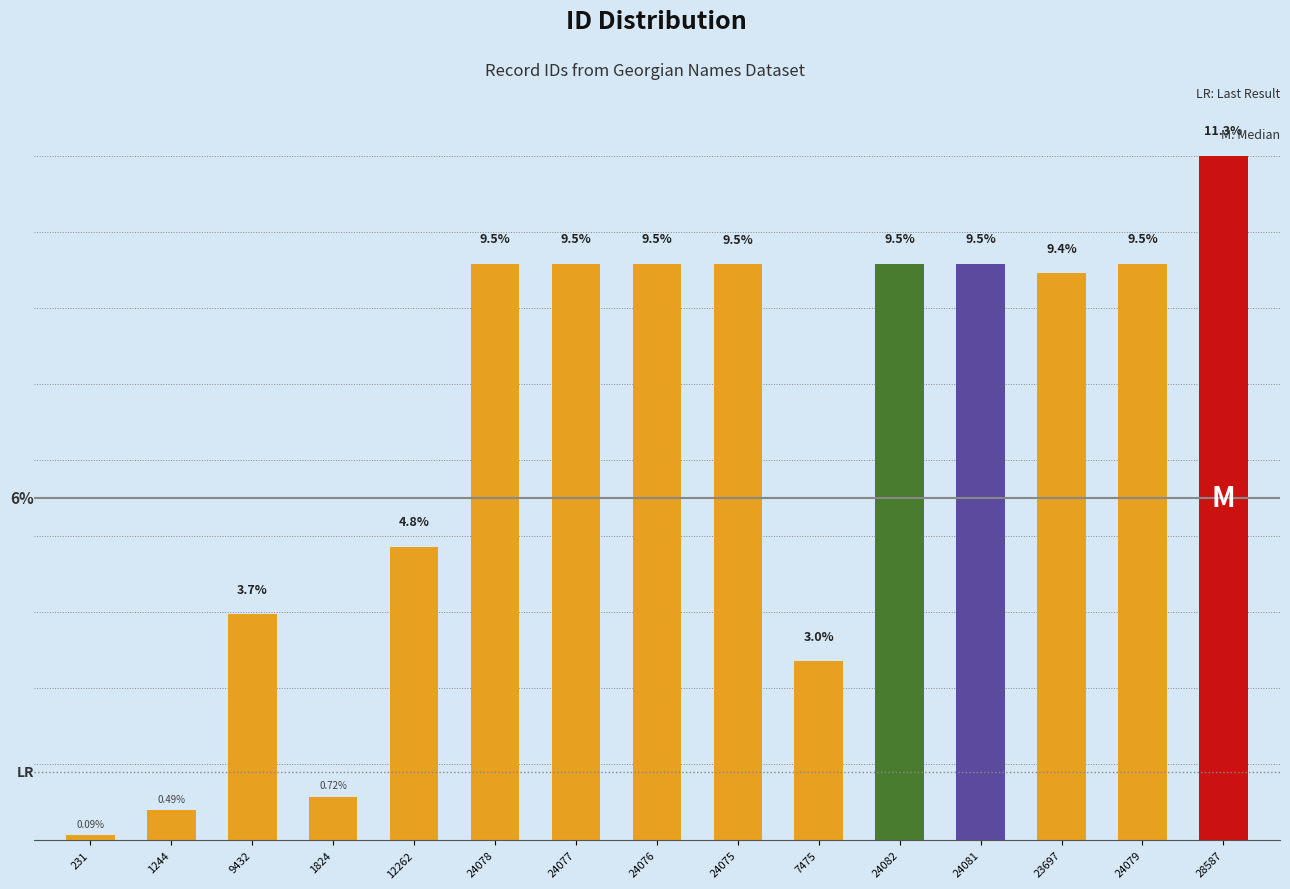

Reading left to right, list all the values displayed in this chart.

0.1	0.5	3.7	0.7	4.8	9.5	9.5	9.5	9.5	3.0	9.5	9.5	9.4	9.5	11.3